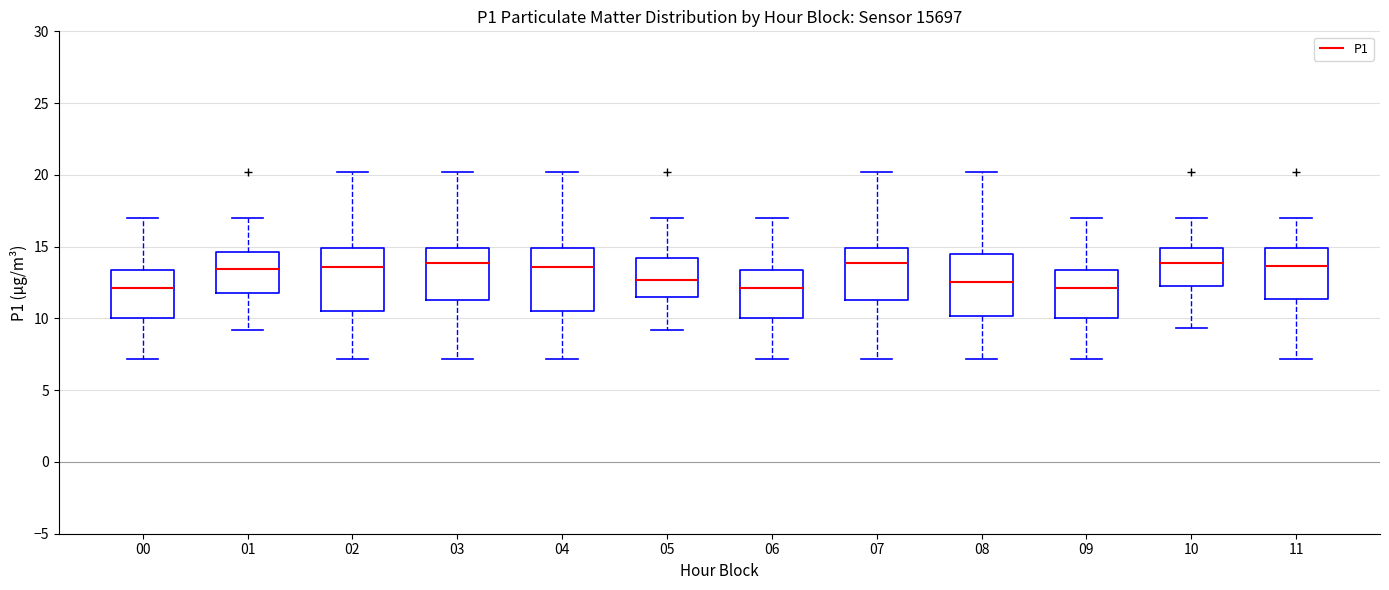

Reading left to right, transcribe this box plot: for each box, give where its median line is, the range the box spans, and where its two whiskers end, as read against the y-axis. The values are not printed on the chart, so give them approximately, as read against the axis.

00: median 12.0, box 10.0 to 13.5, whiskers 7.0 to 17.0
01: median 13.5, box 11.5 to 14.5, whiskers 9.0 to 17.0
02: median 13.5, box 10.5 to 15.0, whiskers 7.0 to 20.0
03: median 14.0, box 11.5 to 15.0, whiskers 7.0 to 20.0
04: median 13.5, box 10.5 to 15.0, whiskers 7.0 to 20.0
05: median 12.5, box 11.5 to 14.0, whiskers 9.0 to 17.0
06: median 12.0, box 10.0 to 13.5, whiskers 7.0 to 17.0
07: median 14.0, box 11.5 to 15.0, whiskers 7.0 to 20.0
08: median 12.5, box 10.0 to 14.5, whiskers 7.0 to 20.0
09: median 12.0, box 10.0 to 13.5, whiskers 7.0 to 17.0
10: median 14.0, box 12.5 to 15.0, whiskers 9.5 to 17.0
11: median 13.5, box 11.5 to 15.0, whiskers 7.0 to 17.0